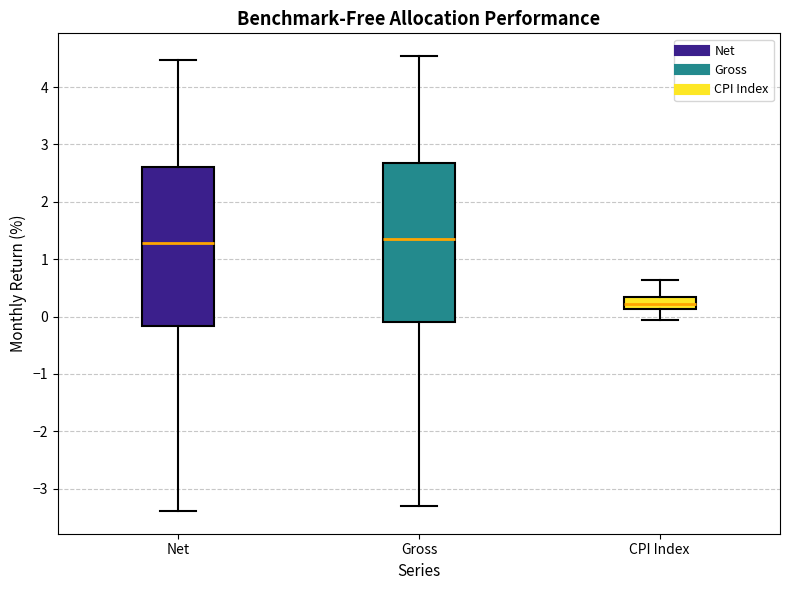

Where does the lower whisker of the box for Net end on the y-axis? The values are not printed on the chart, so give them approximately, as read against the axis.

-3.4